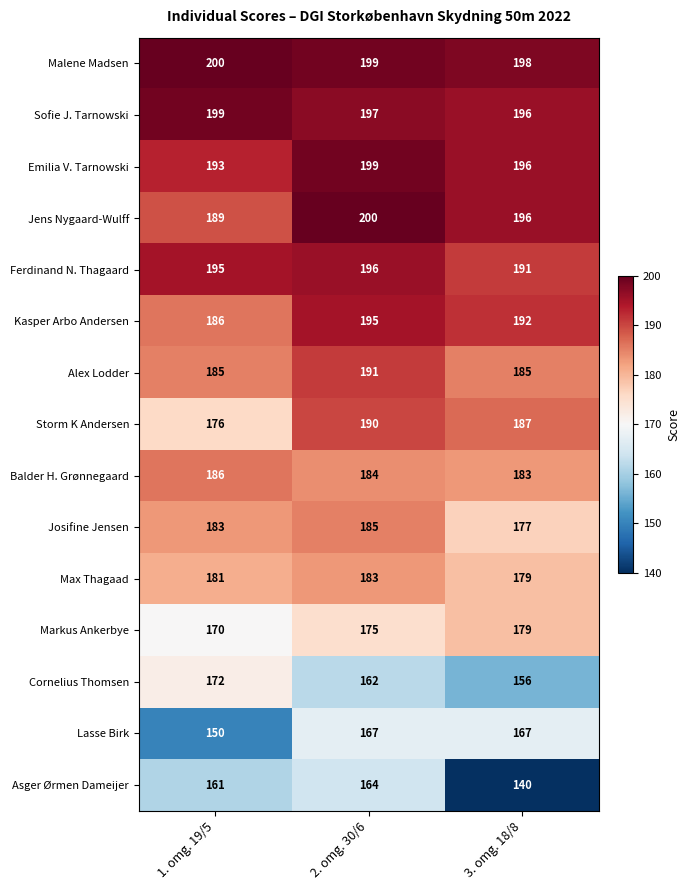

Between 1. omg. 19/5 and 2. omg. 30/6, which series saw the biggest shift?

Lasse Birk